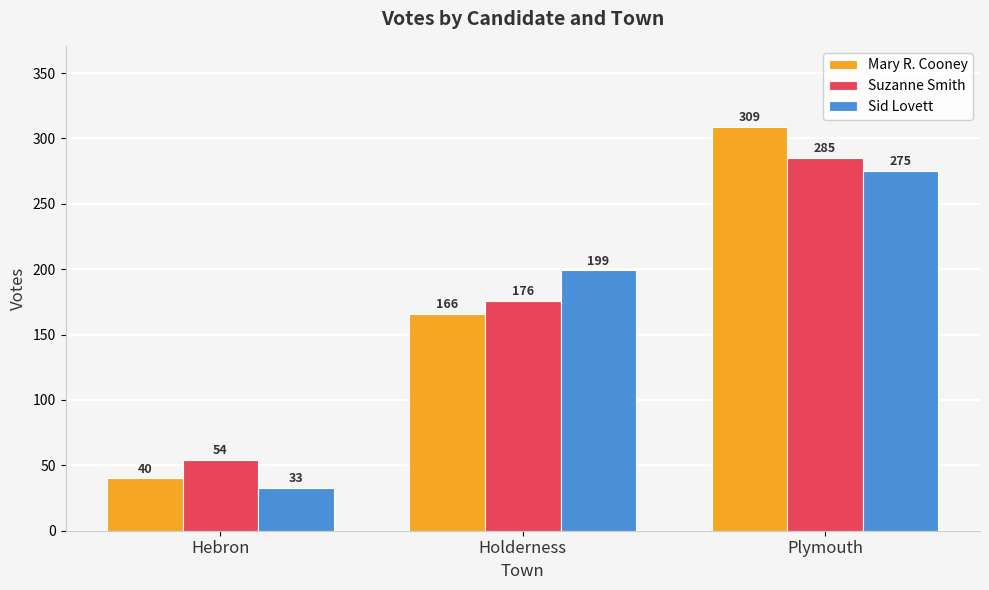

What is the label of the 2nd bar from the right?

Holderness